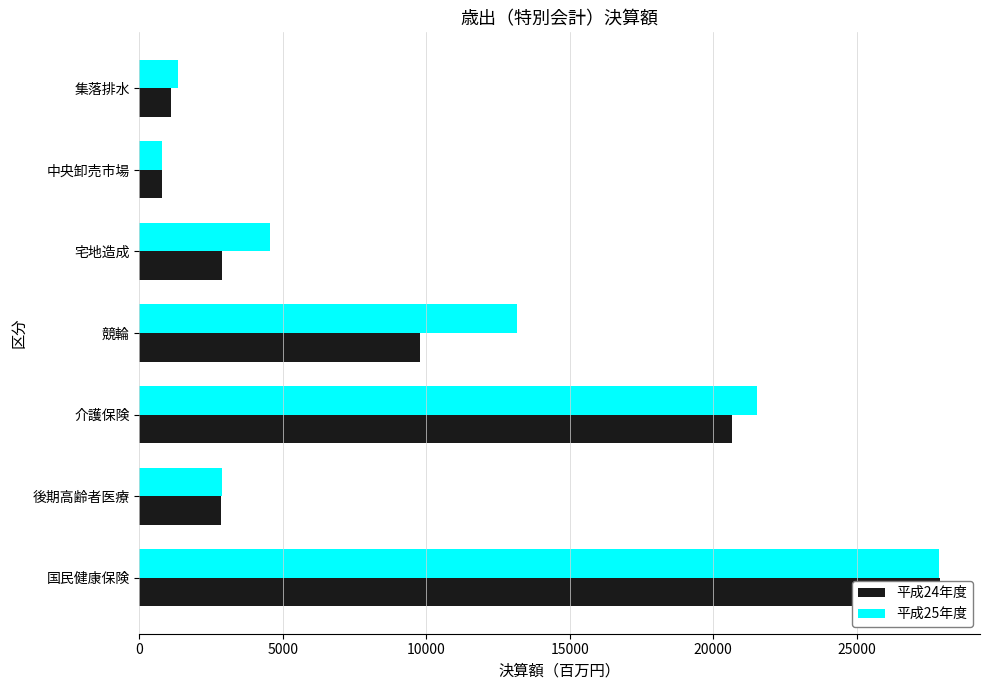

Count the number of categories in the chart.

7